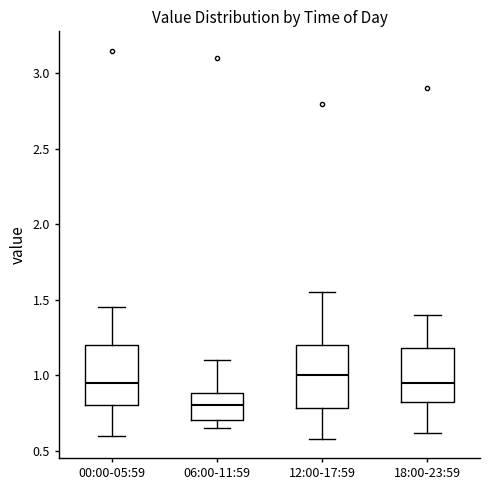

Reading left to right, read every box against the y-axis: the position of its median line, the range the box covers, and the ends of its whiskers. The values are not printed on the chart, so give them approximately, as read against the axis.

00:00-05:59: median 0.95, box 0.80 to 1.20, whiskers 0.60 to 1.45
06:00-11:59: median 0.80, box 0.70 to 0.90, whiskers 0.65 to 1.10
12:00-17:59: median 1.00, box 0.80 to 1.20, whiskers 0.60 to 1.55
18:00-23:59: median 0.95, box 0.80 to 1.20, whiskers 0.60 to 1.40